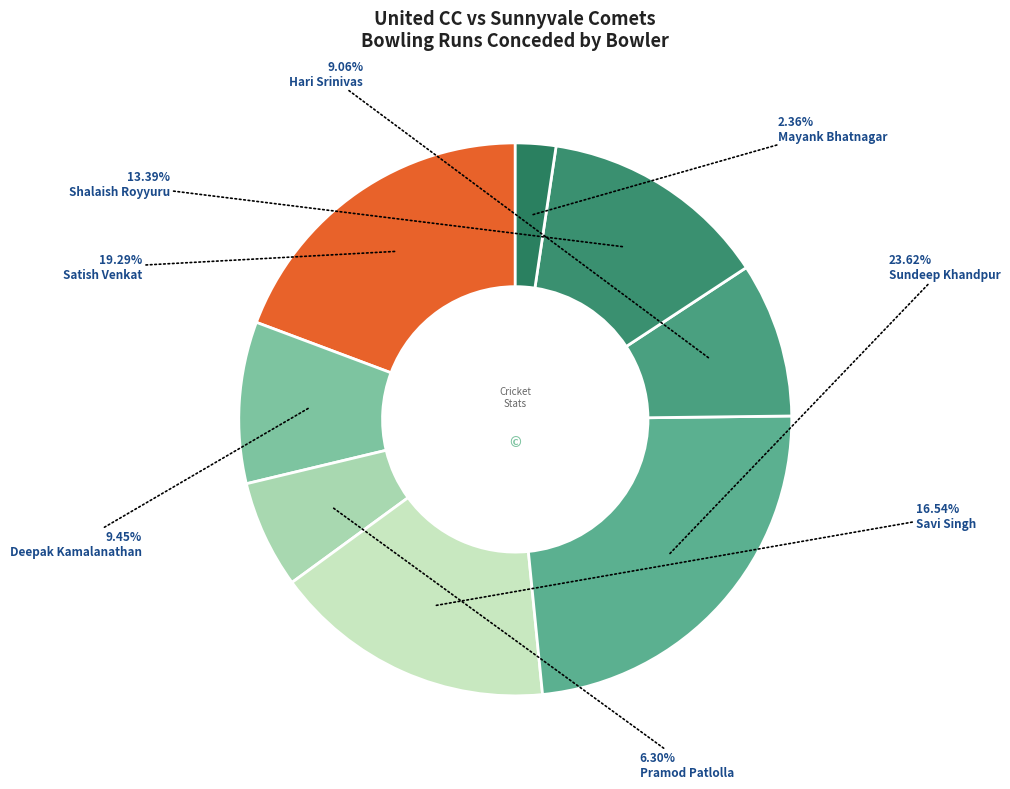

Which slice is the largest?

Sundeep Khandpur